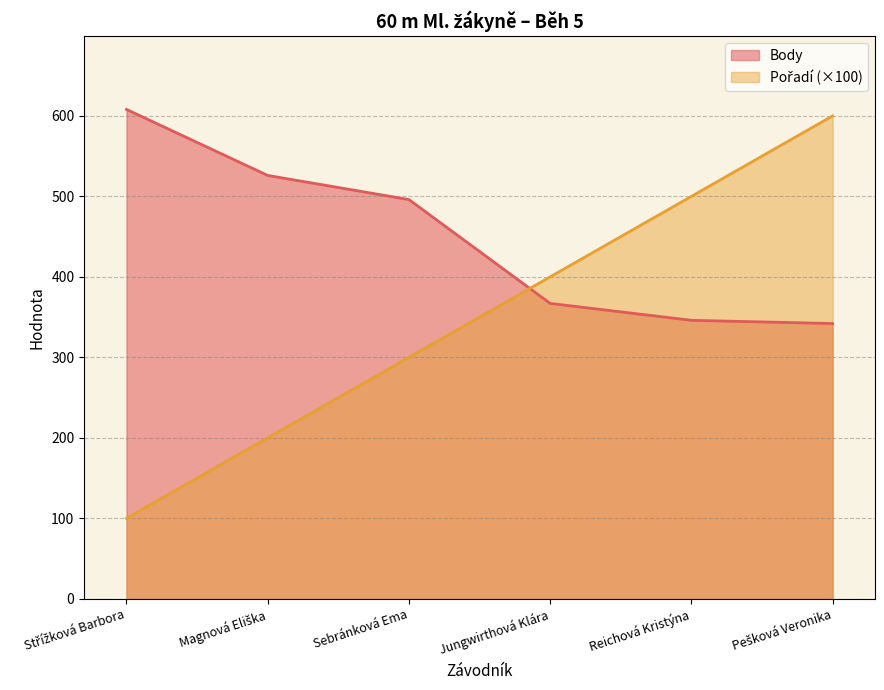

How many lines are shown in the chart?

2